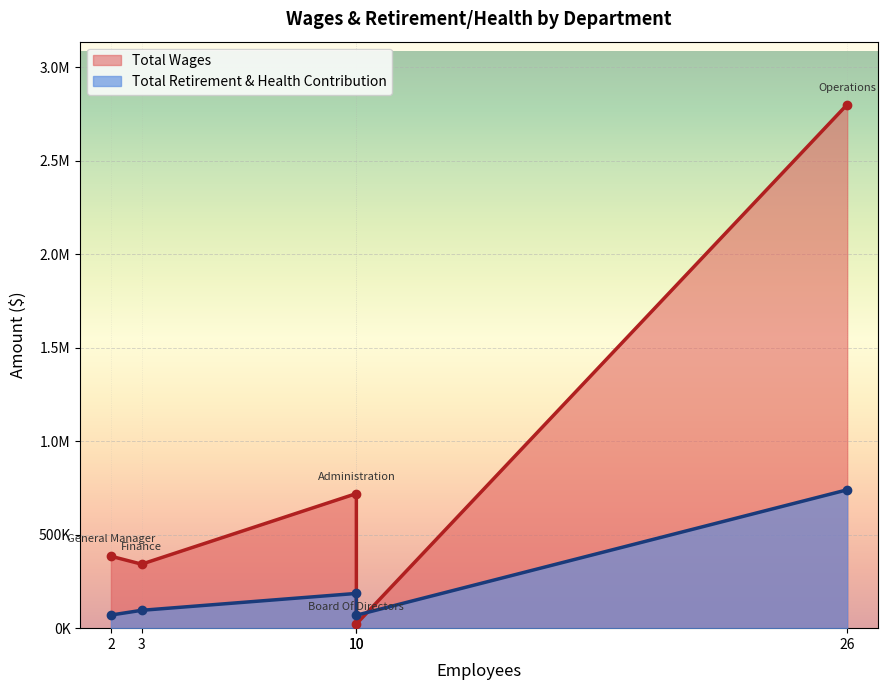

Which series has the largest range (max minus min)?

Total Wages